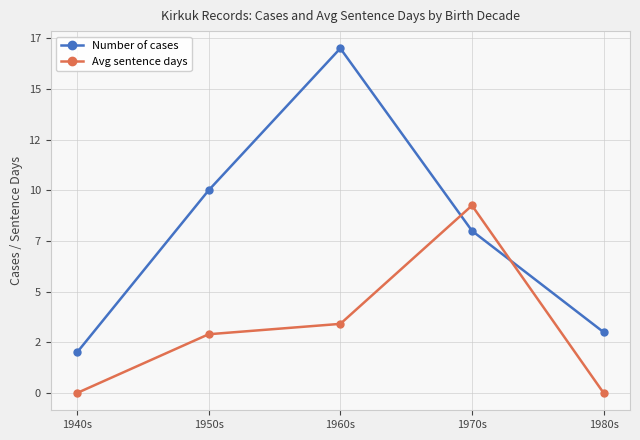

What is the spread (max minus min) of values at 1940s?

2.0